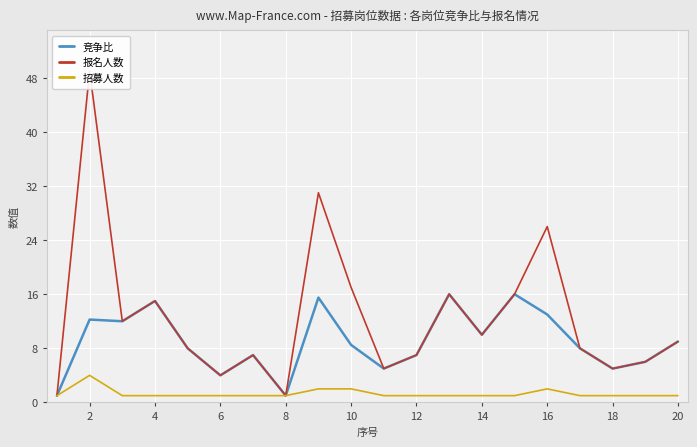

What is the highest value of the 竞争比 series?

16.0